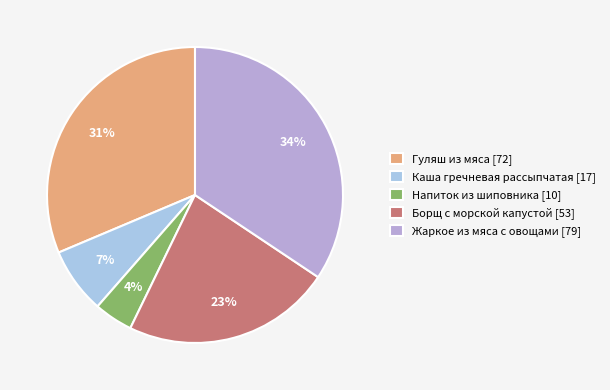

What percentage is the Борщ с морской капустой slice, to the nearest percent?

23%